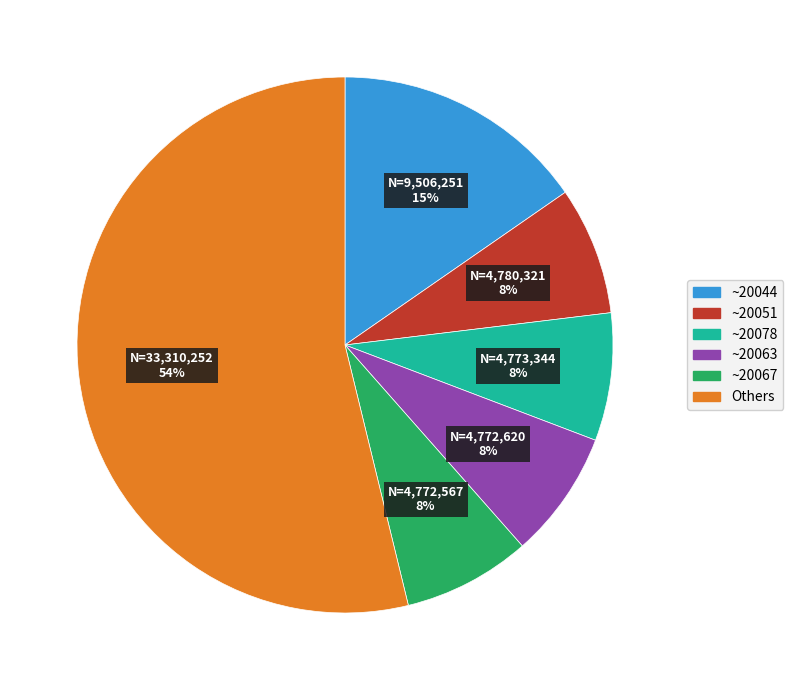

Is there any slice that represents more than half of the pie?

Yes